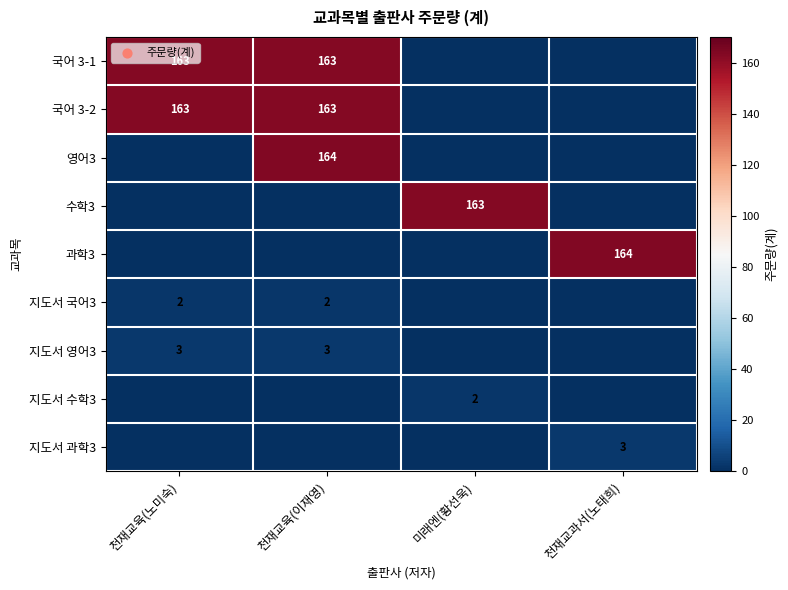

What is the sum of the 국어 3-2 values at 천재교육(노미숙) and 천재교육(이재영)?

326